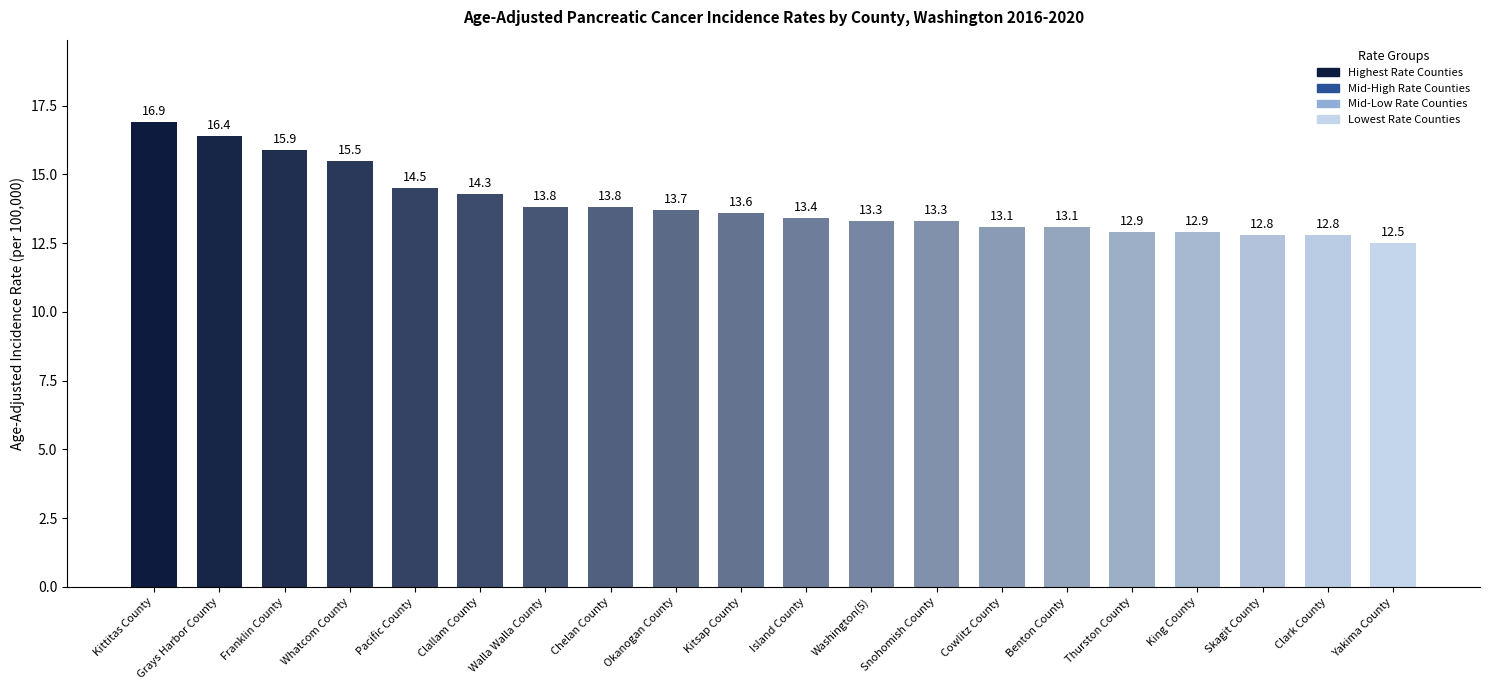

What is the label of the 5th bar from the left?

Pacific County